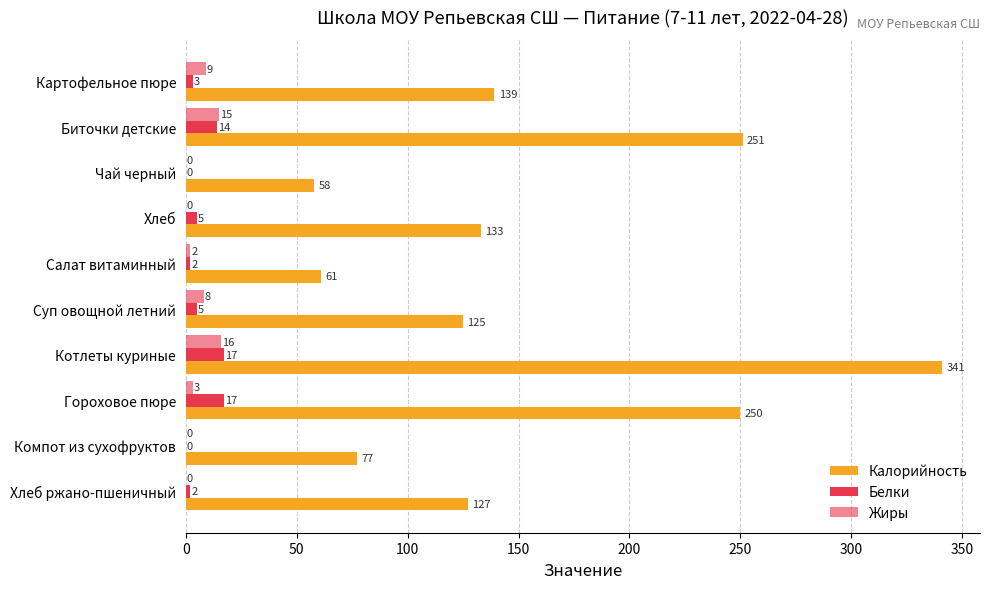

What is the label of the 5th bar from the right?

Суп овощной летний